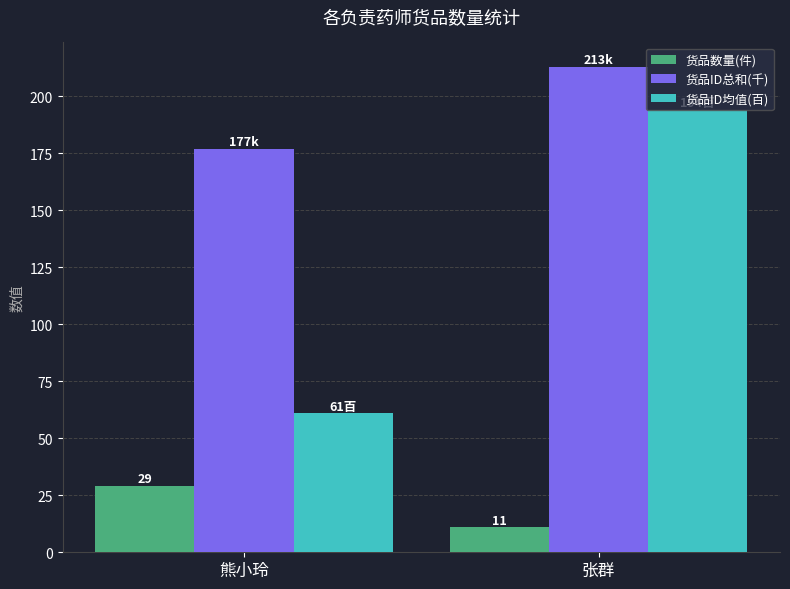

Which series has the largest total across all categories?

货品ID总和(千)